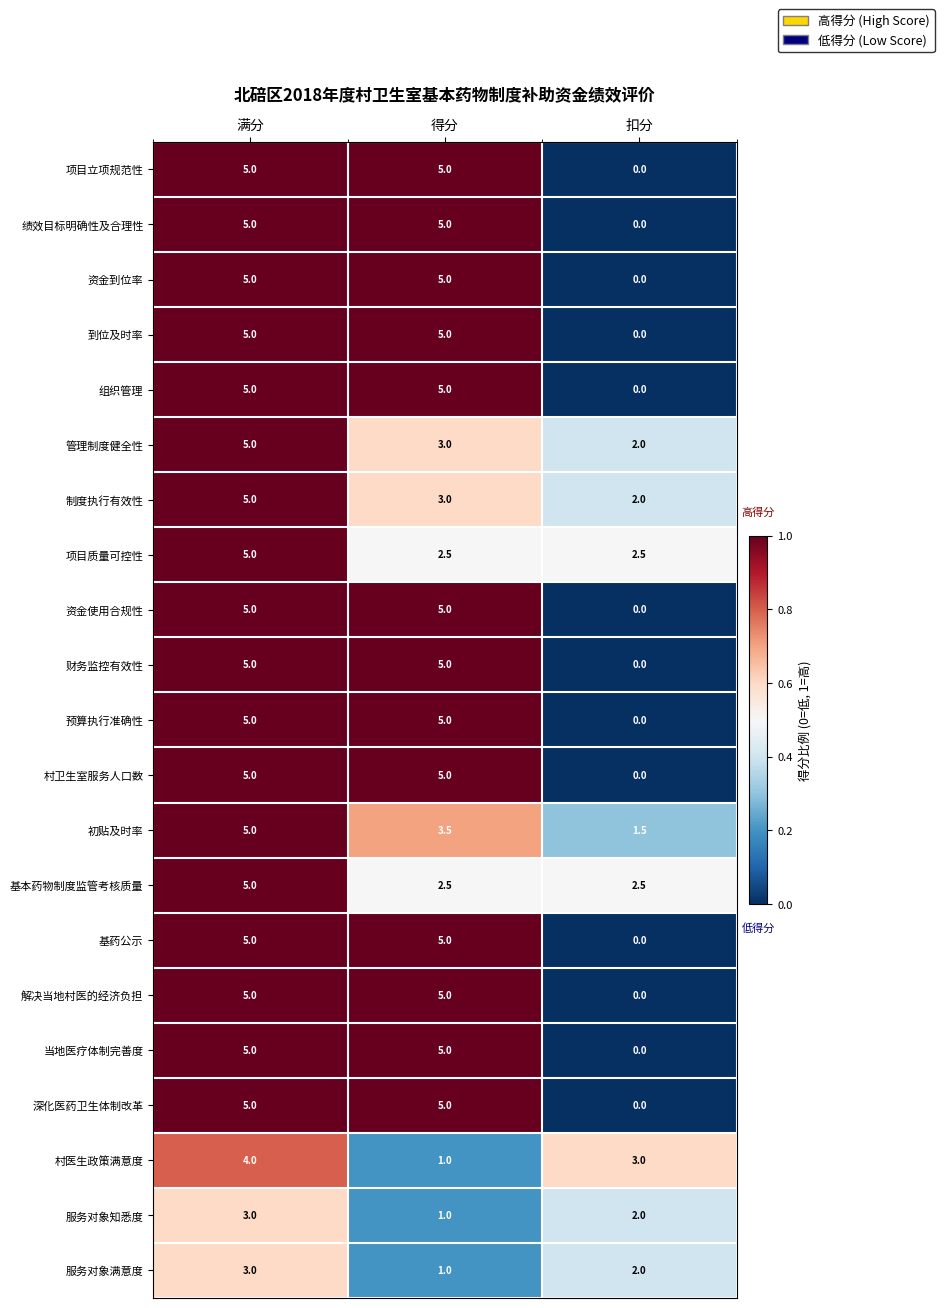

Is the value of 资金到位率 at 满分 greater than the value of 绩效目标明确性及合理性 at 扣分?

Yes